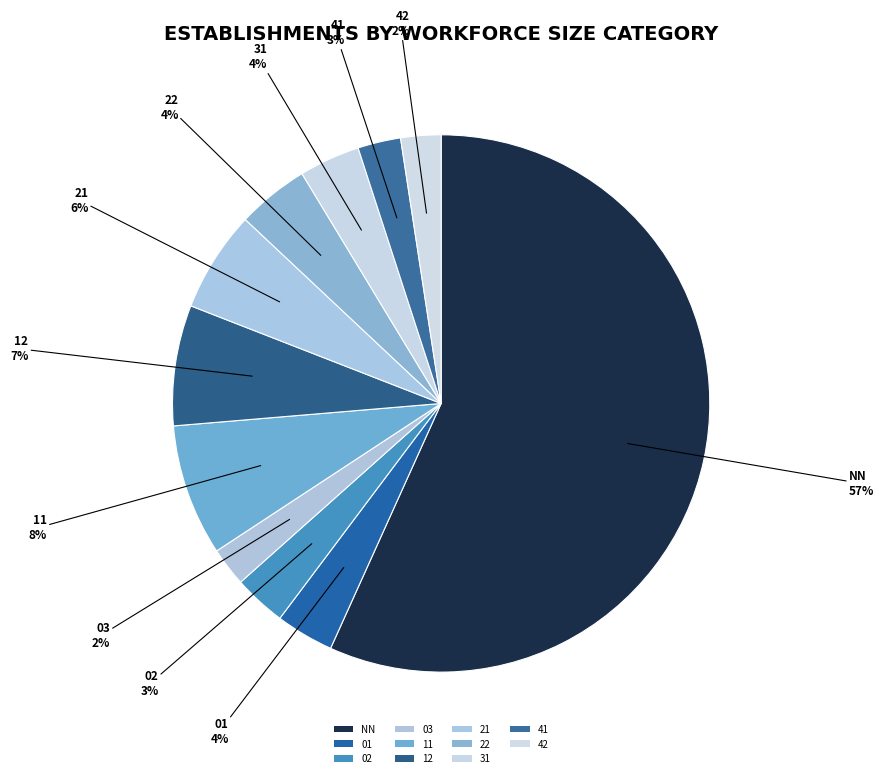

Which slice is the largest?

NN